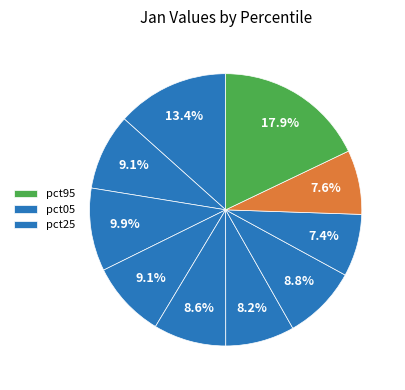

Rank the categories by value from lowest to highest.

pct75, pct85, pct55, pct45, pct65, pct15, pct35, pct25, pct05, pct95